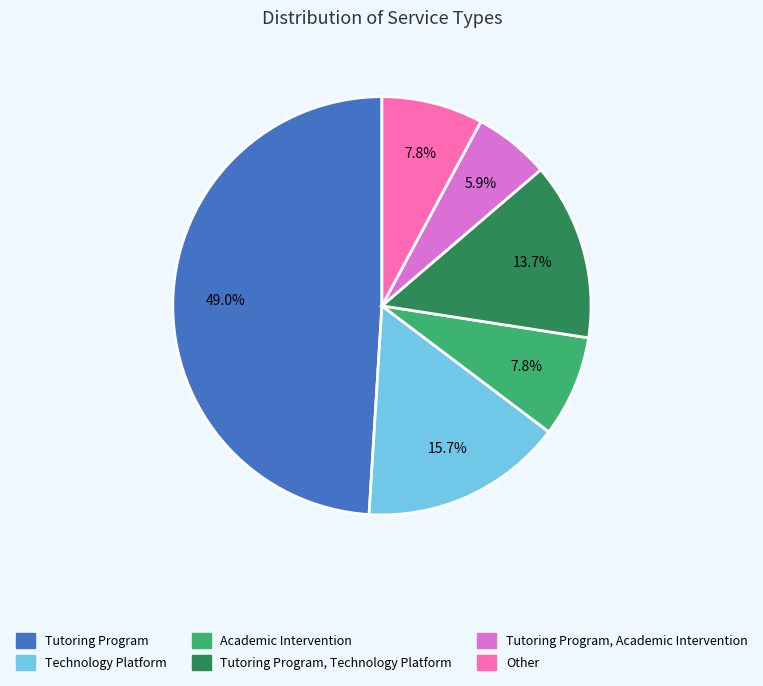

Combined, what portion of the pie is Tutoring Program, Academic Intervention and Academic Intervention?

13.7%